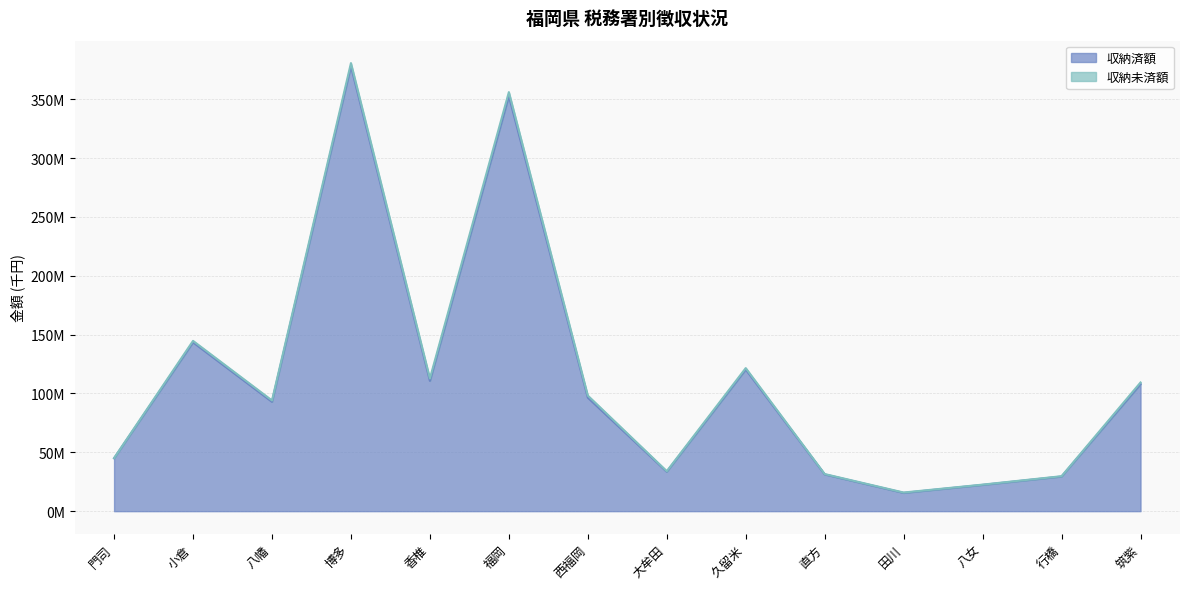

List the labels in order of value, smallest first.

田川, 八女, 行橋, 直方, 大牟田, 門司, 八幡, 西福岡, 筑紫, 香椎, 久留米, 小倉, 福岡, 博多